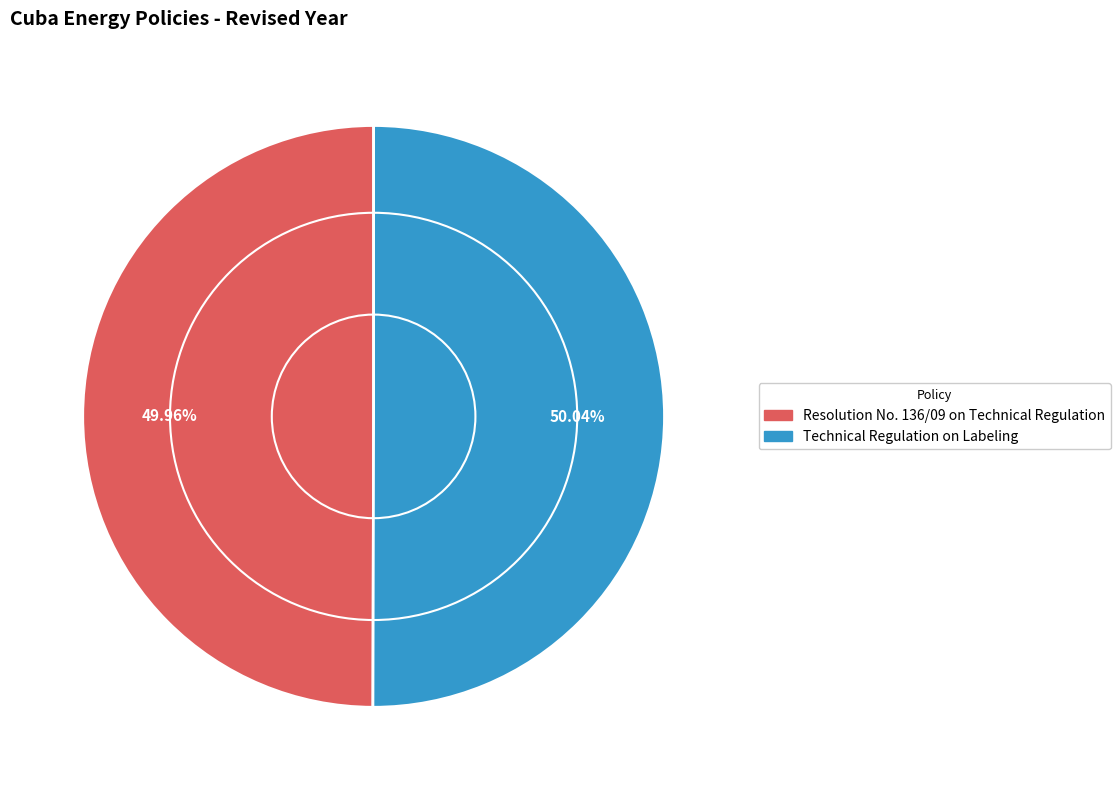

To the nearest percent, what is the average slice percentage?

50%